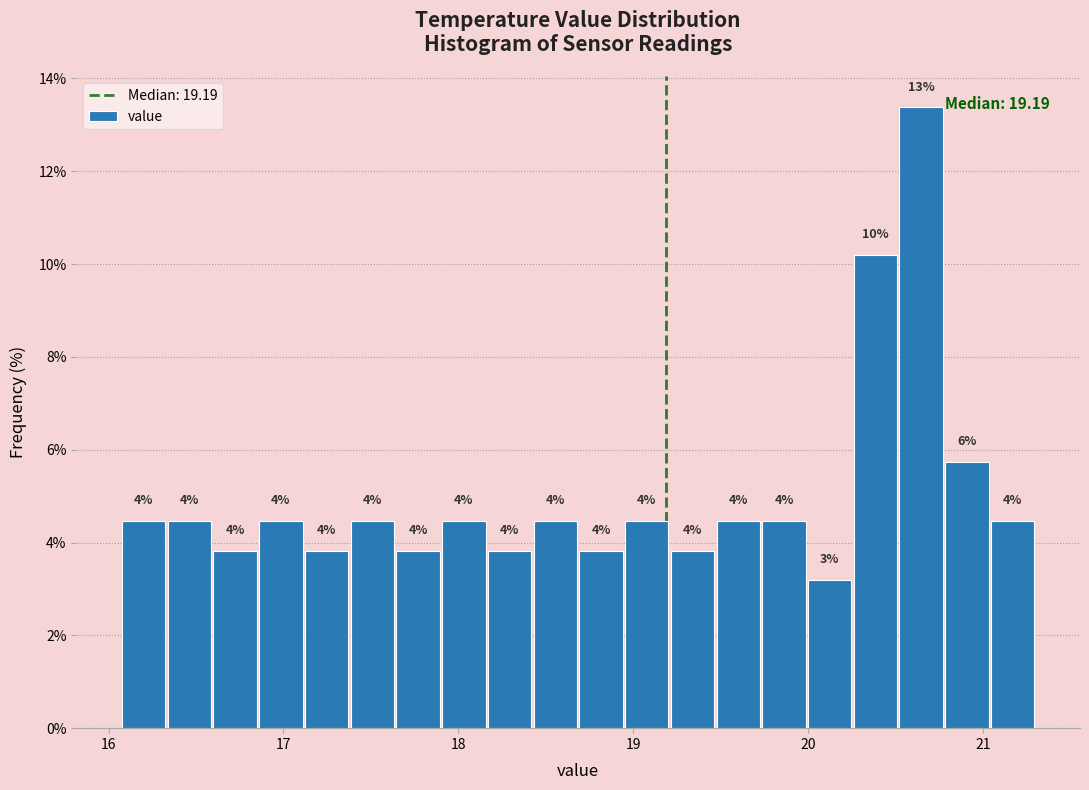

Around what value on the x-axis is the tallest bar? Give the approximate position of its centre, as read against the axis.

20.6